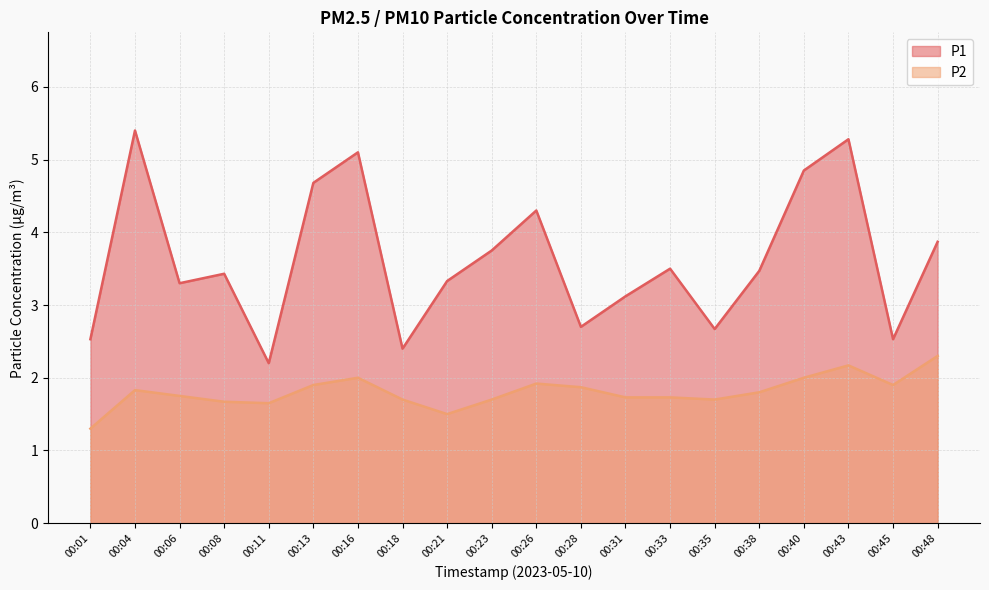

True or false: P1 and P2 cross at least once.

False